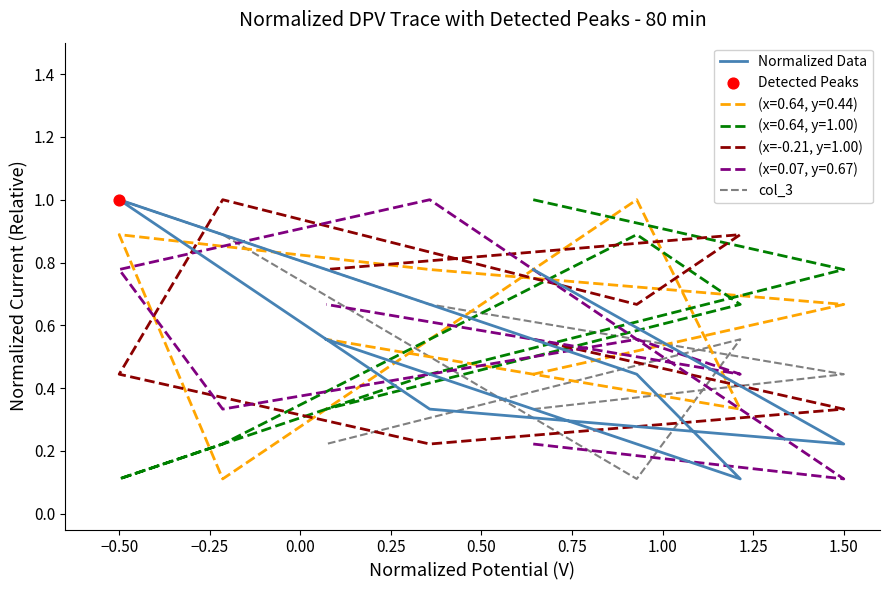

Which series reaches the maximum Y coordinate?

Normalized Data